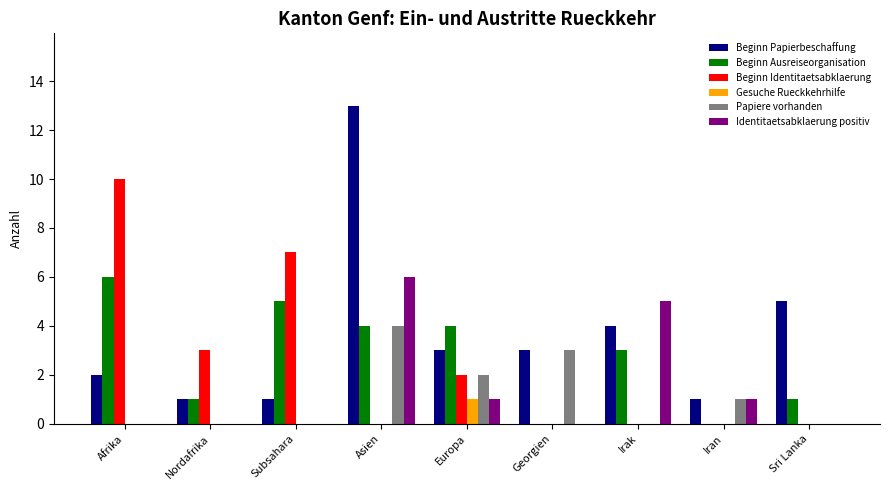

Where is Beginn Ausreiseorganisation nearest to the value 3?

Irak